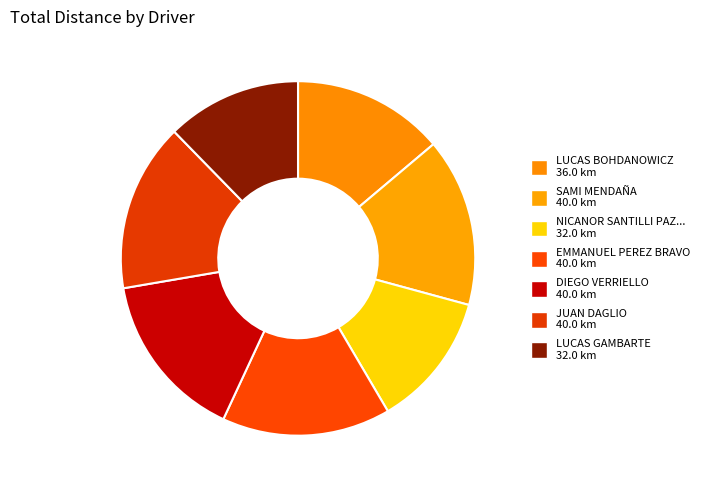

Rank the categories by value from highest to lowest.

SAMI MENDAÑA, EMMANUEL PEREZ BRAVO, DIEGO VERRIELLO, JUAN DAGLIO, LUCAS BOHDANOWICZ, NICANOR SANTILLI PAZOS, LUCAS GAMBARTE